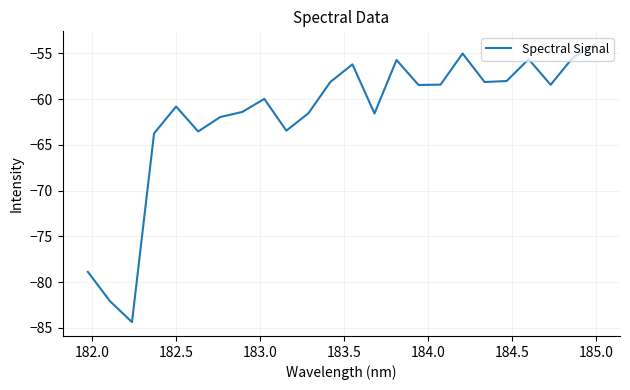

What is the maximum value shown in the chart?

-54.1